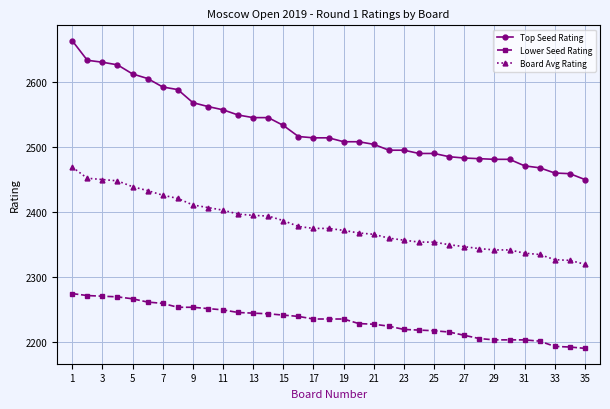

Which series has the largest range (max minus min)?

Top Seed Rating